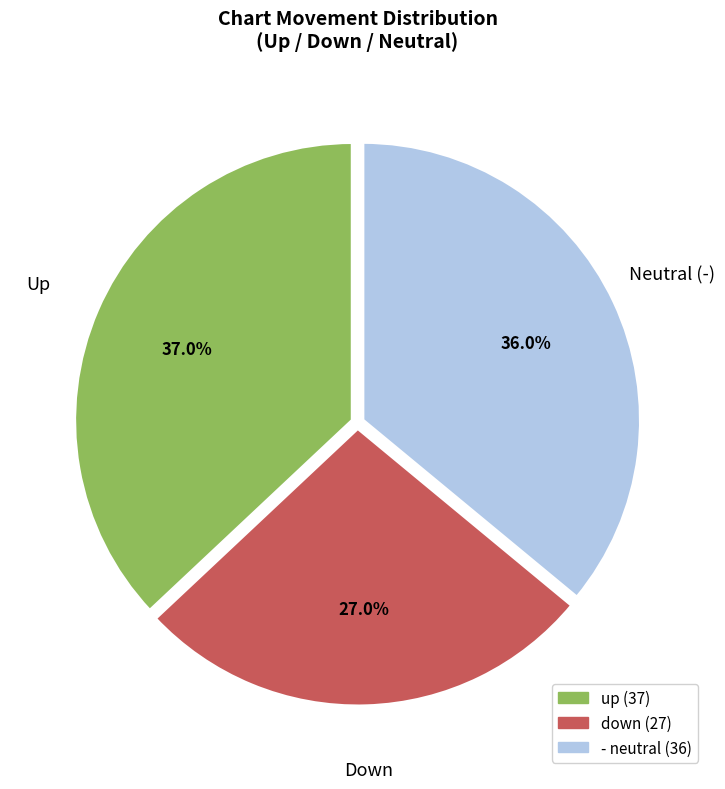

Which category has the biggest portion of the pie?

up